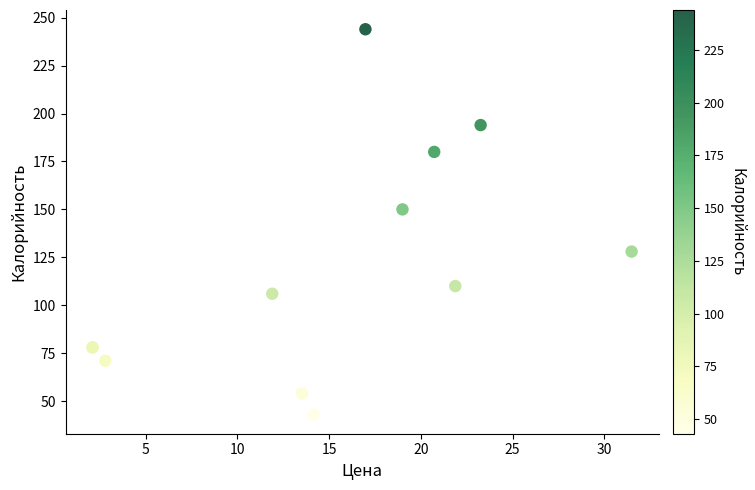

What Y value in the scatter plot is closest to 143?

150